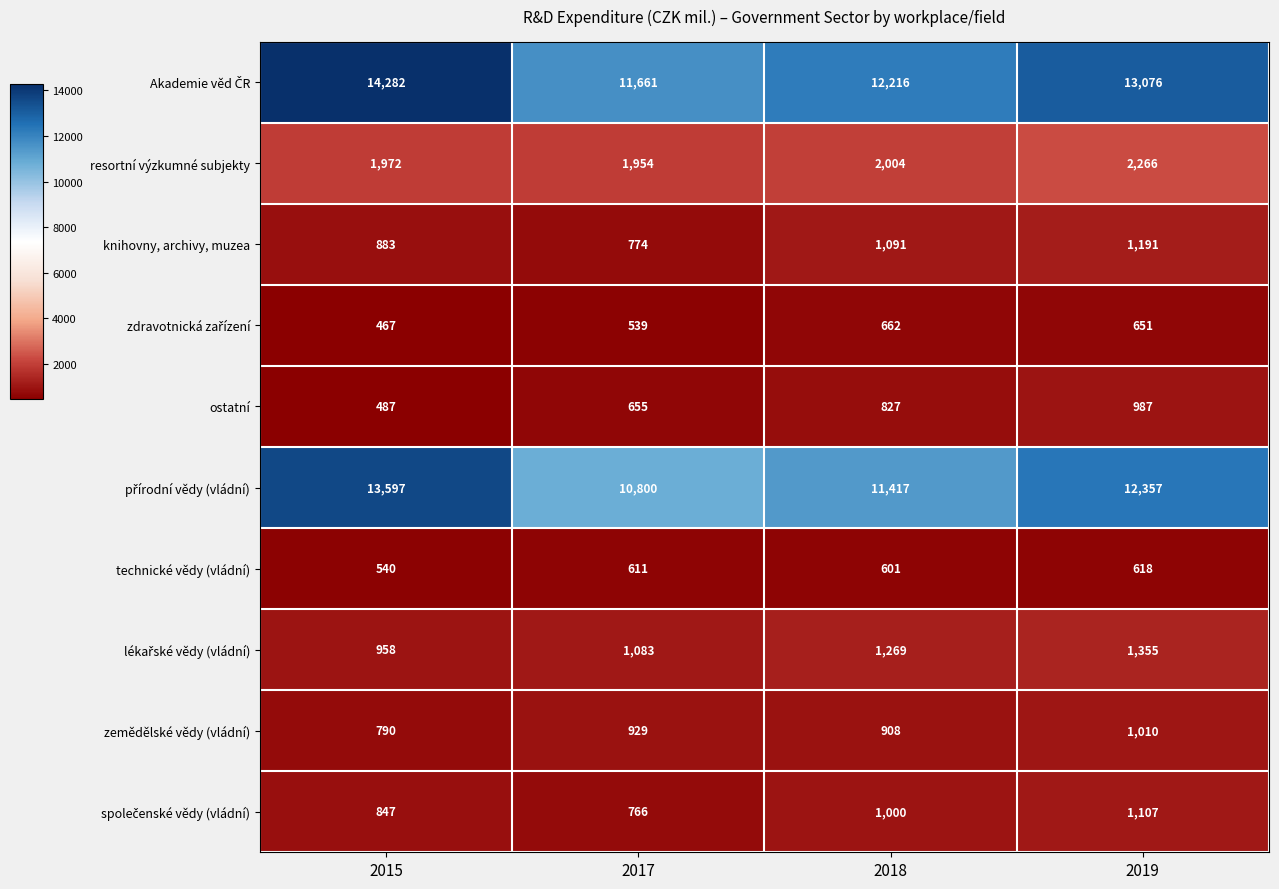

At which category is the sum across all series the highest?

2015